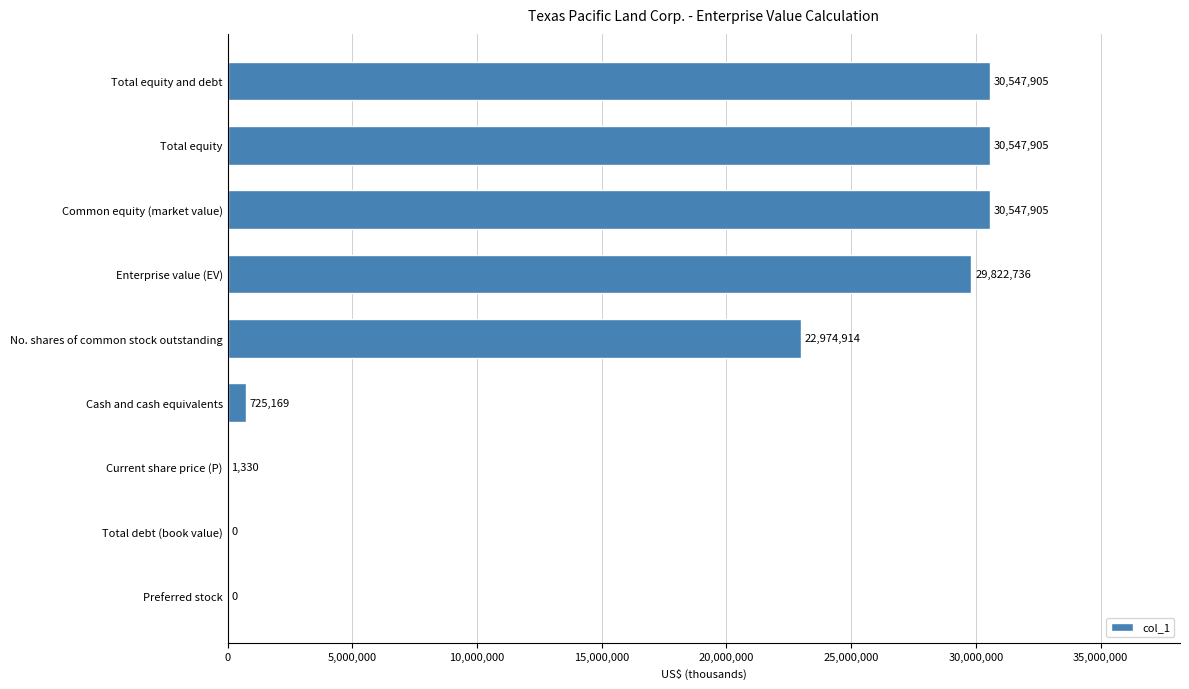

At which label is the value closest to 15273952?

No. shares of common stock outstanding